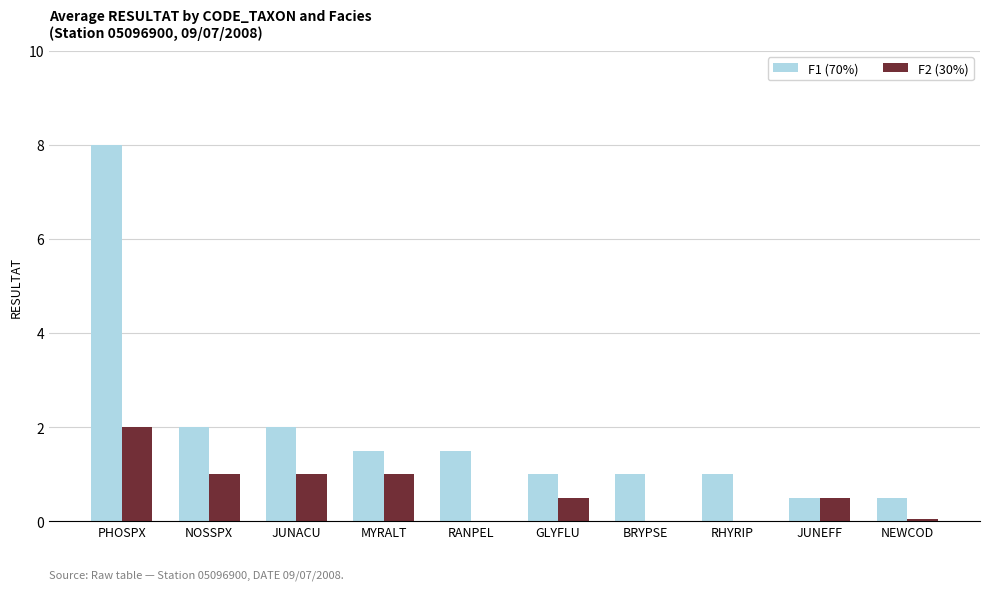

What is the greatest value displayed?

8.0